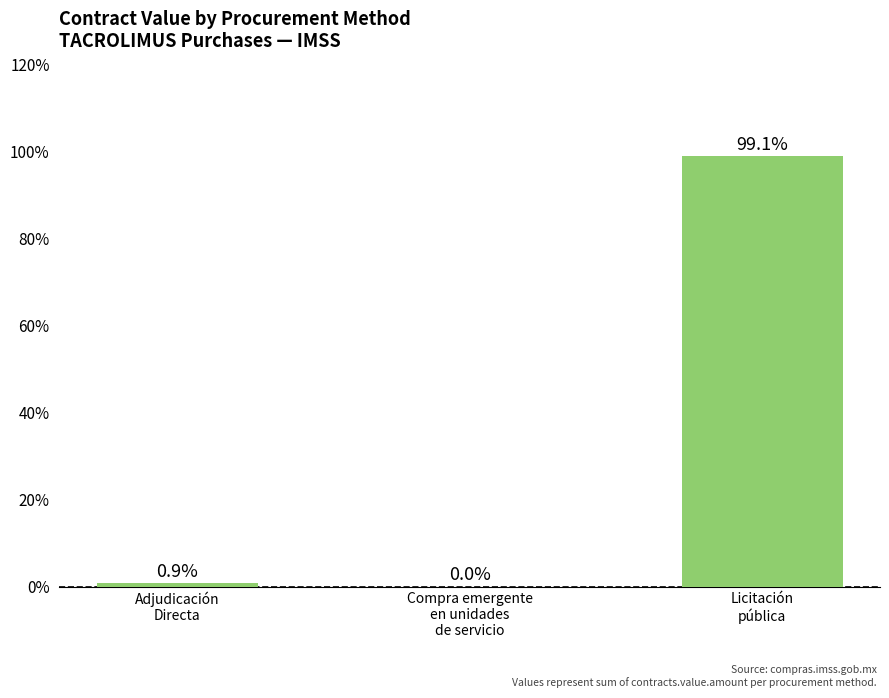

What is the sum of all values?

100.0